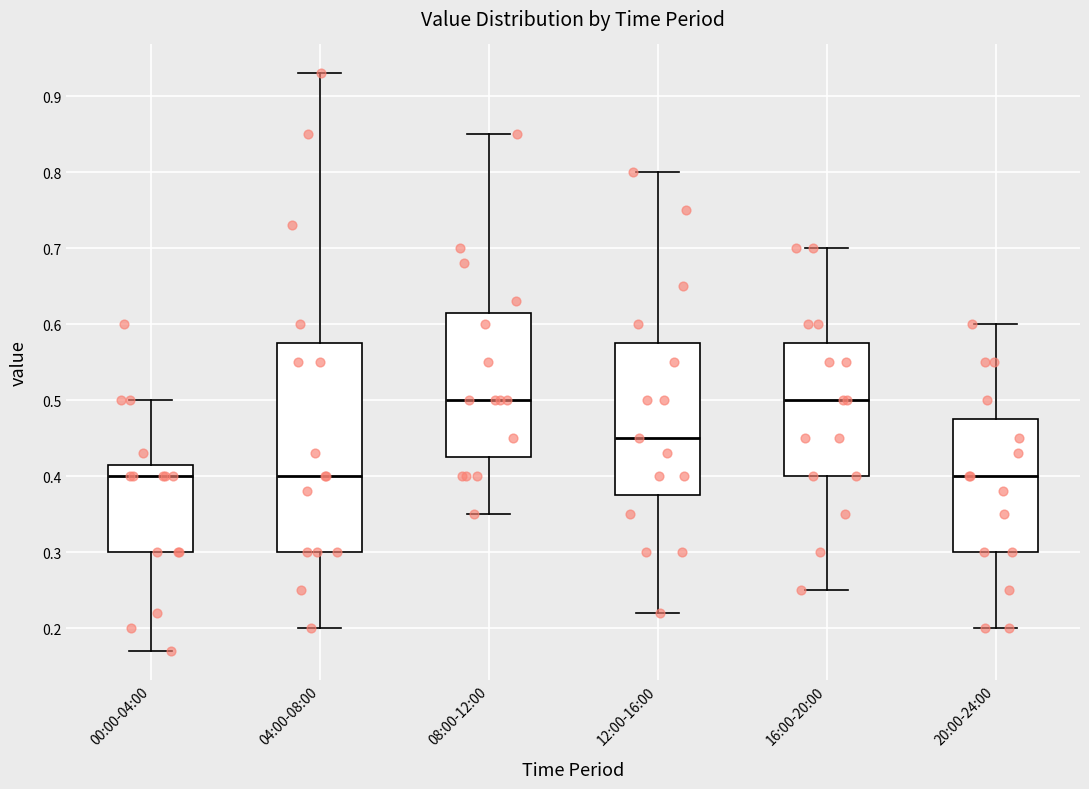

Reading left to right, transcribe this box plot: for each box, give where its median line is, the range the box spans, and where its two whiskers end, as read against the y-axis. The values are not printed on the chart, so give them approximately, as read against the axis.

00:00-04:00: median 0.40, box 0.30 to 0.42, whiskers 0.17 to 0.50
04:00-08:00: median 0.40, box 0.30 to 0.58, whiskers 0.20 to 0.93
08:00-12:00: median 0.50, box 0.43 to 0.62, whiskers 0.35 to 0.85
12:00-16:00: median 0.45, box 0.38 to 0.58, whiskers 0.22 to 0.80
16:00-20:00: median 0.50, box 0.40 to 0.58, whiskers 0.25 to 0.70
20:00-24:00: median 0.40, box 0.30 to 0.48, whiskers 0.20 to 0.60